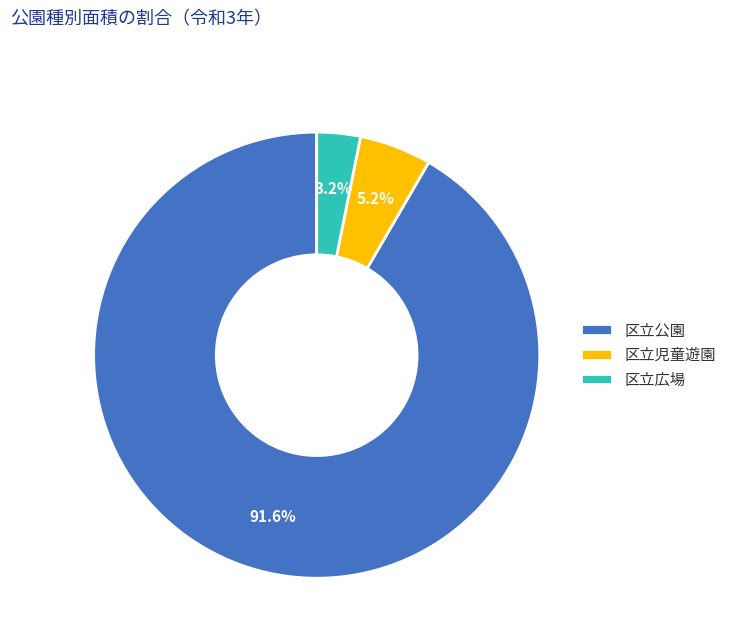

Which category has the biggest portion of the pie?

区立公園